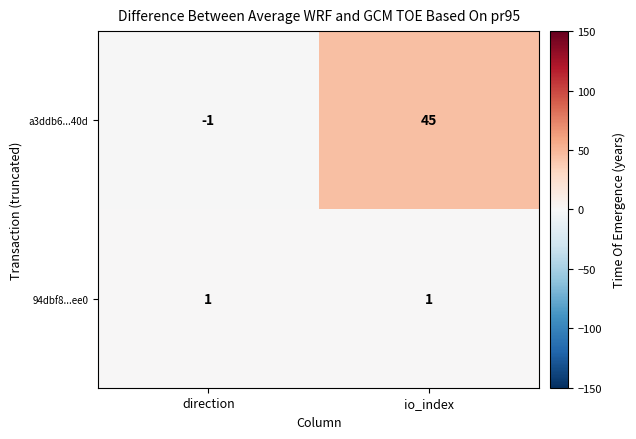

At how many categories does at least one series exceed 10?

1